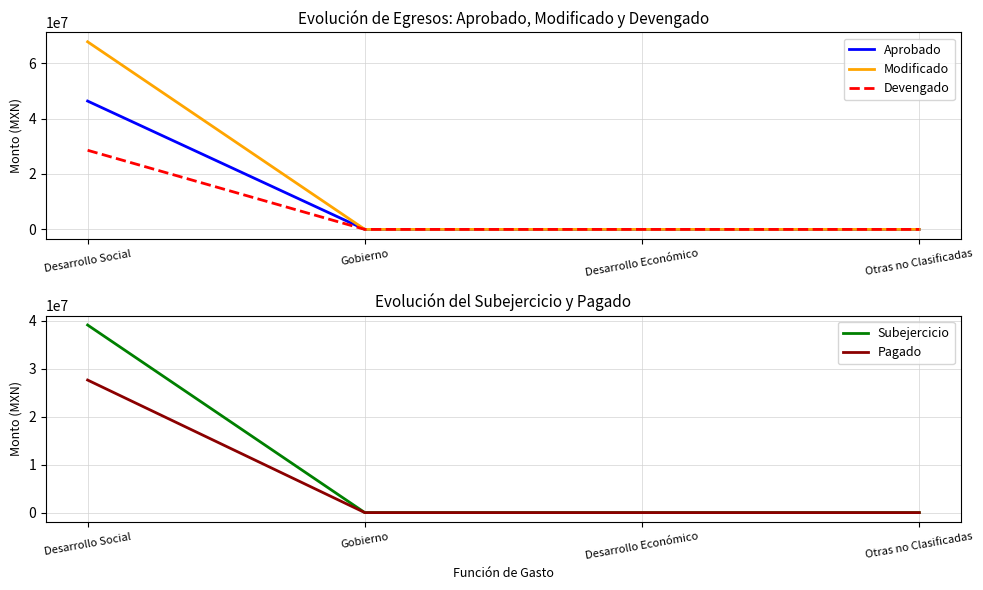

How many values in the Pagado series exceed 0?

1